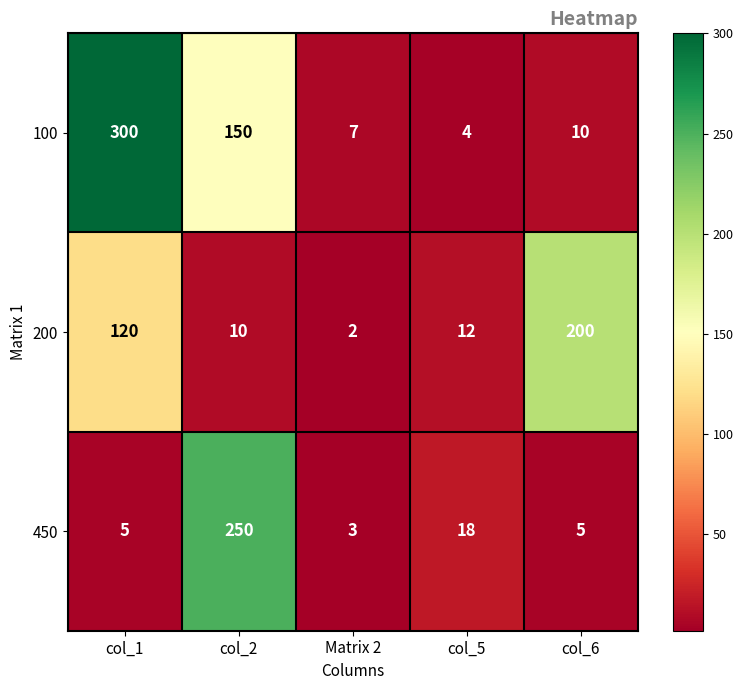

True or false: 200 has a value of 165 at col_1.

False